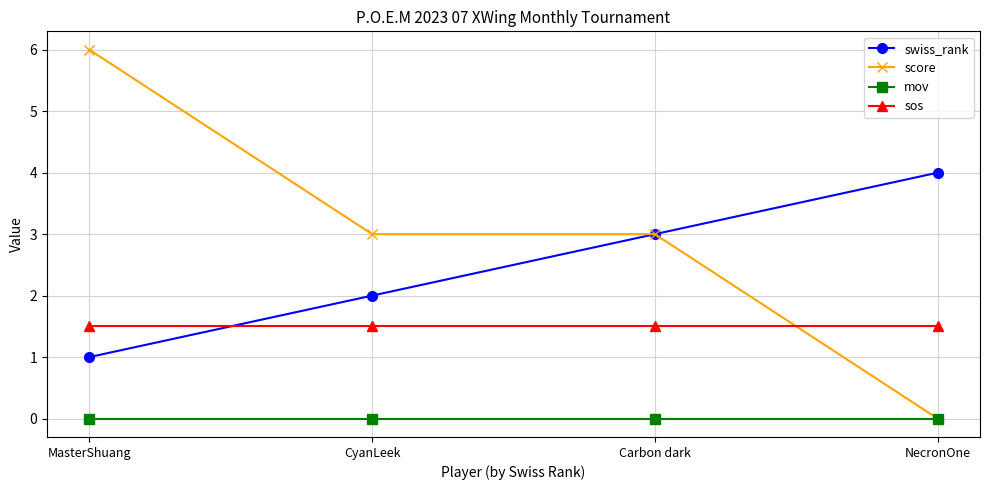

Which series changed the most between CyanLeek and NecronOne?

score